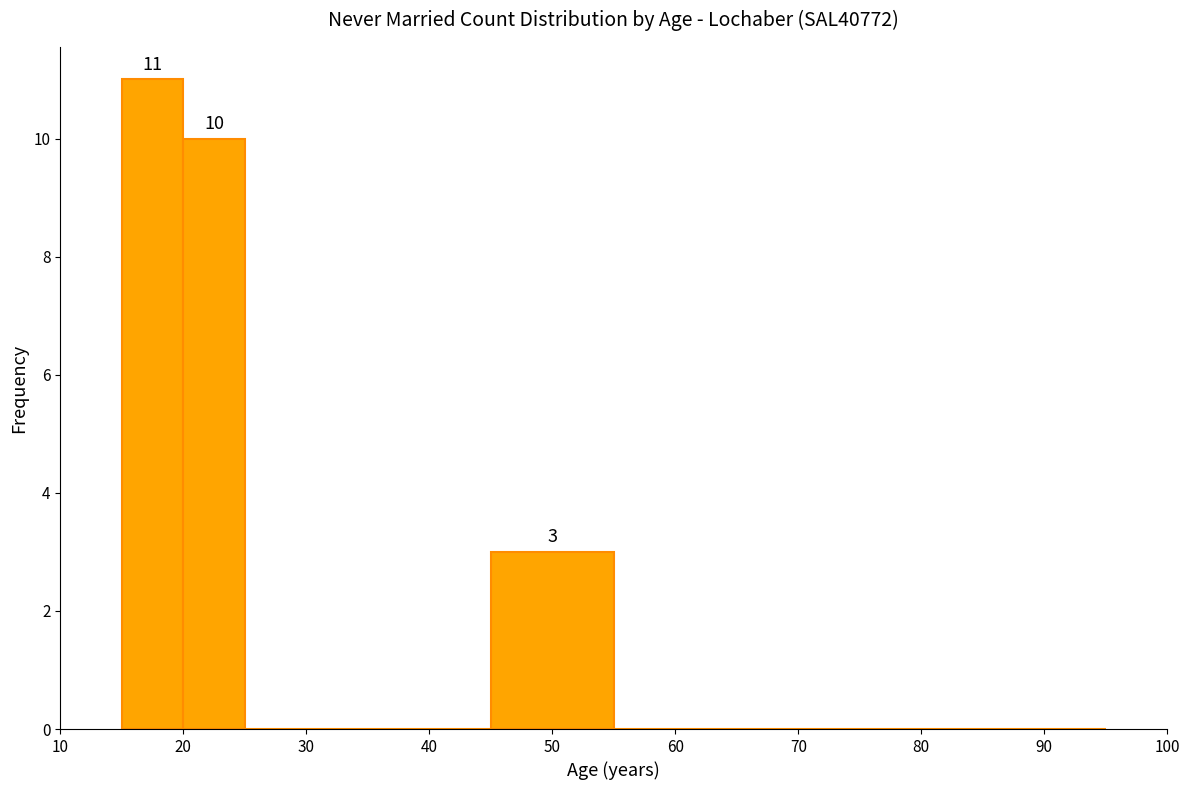

Over which range of the x-axis is the bar tallest?

15 to 20